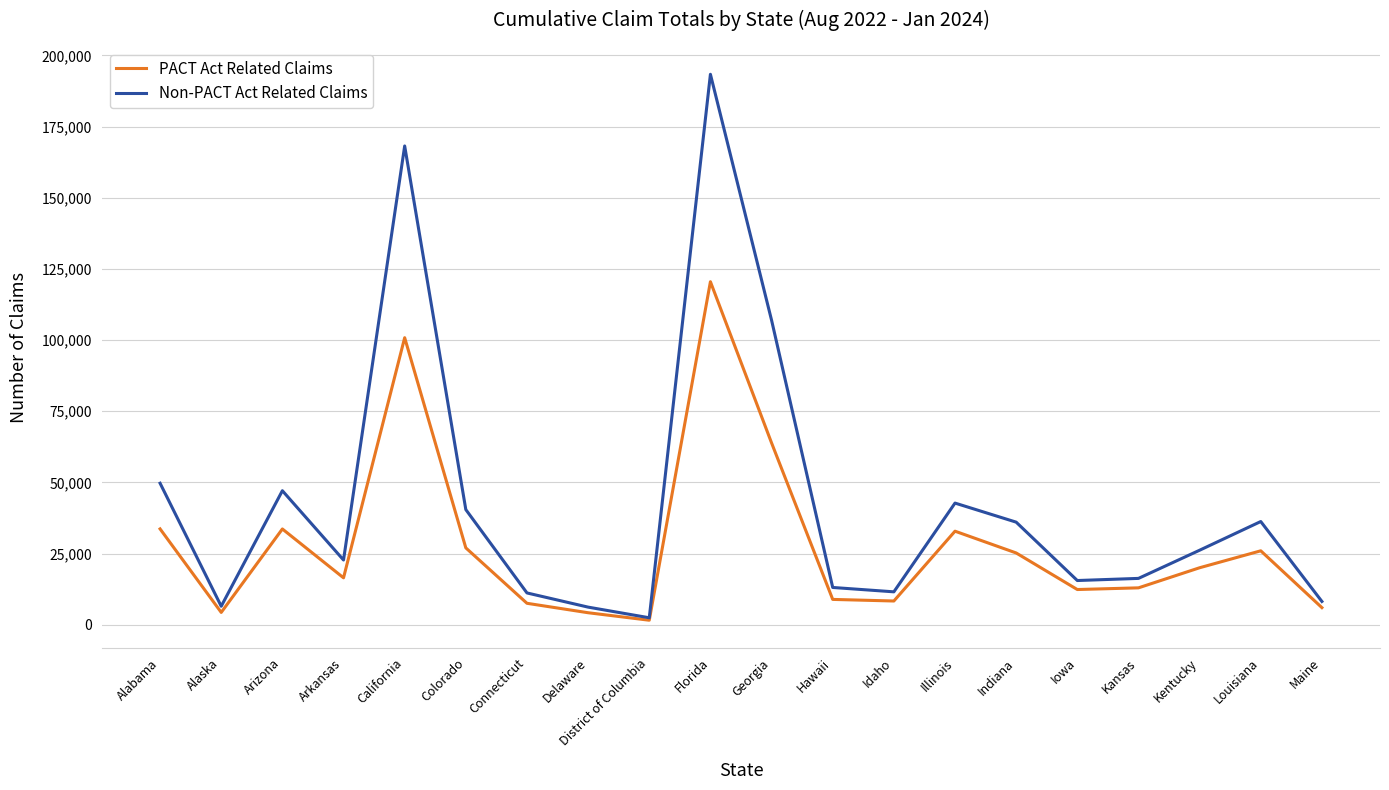

What is the average value of the Non-PACT Act Related Claims series?

43043